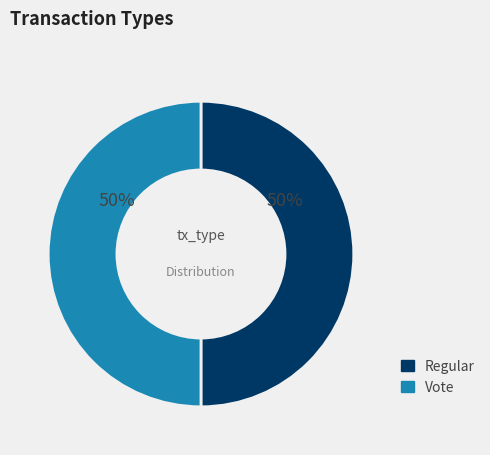

Approximately how many times larger is the value at Regular compared to Vote?

1.0